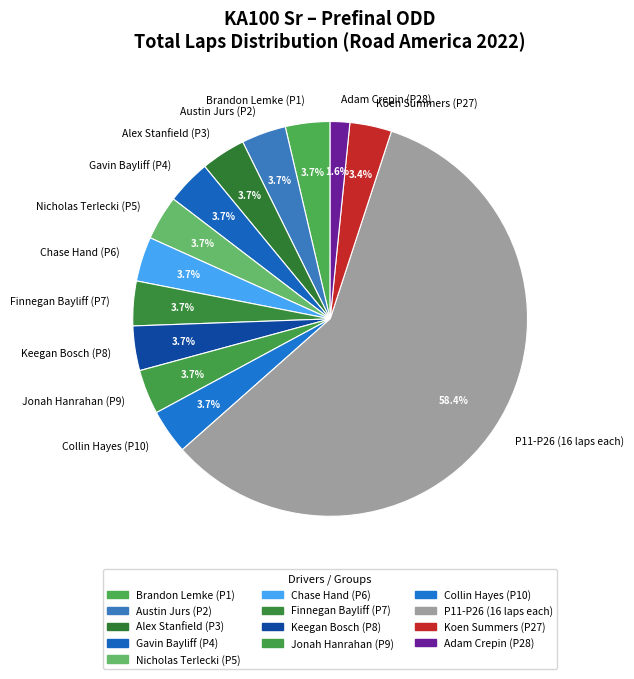

Is there a majority slice in this chart?

Yes